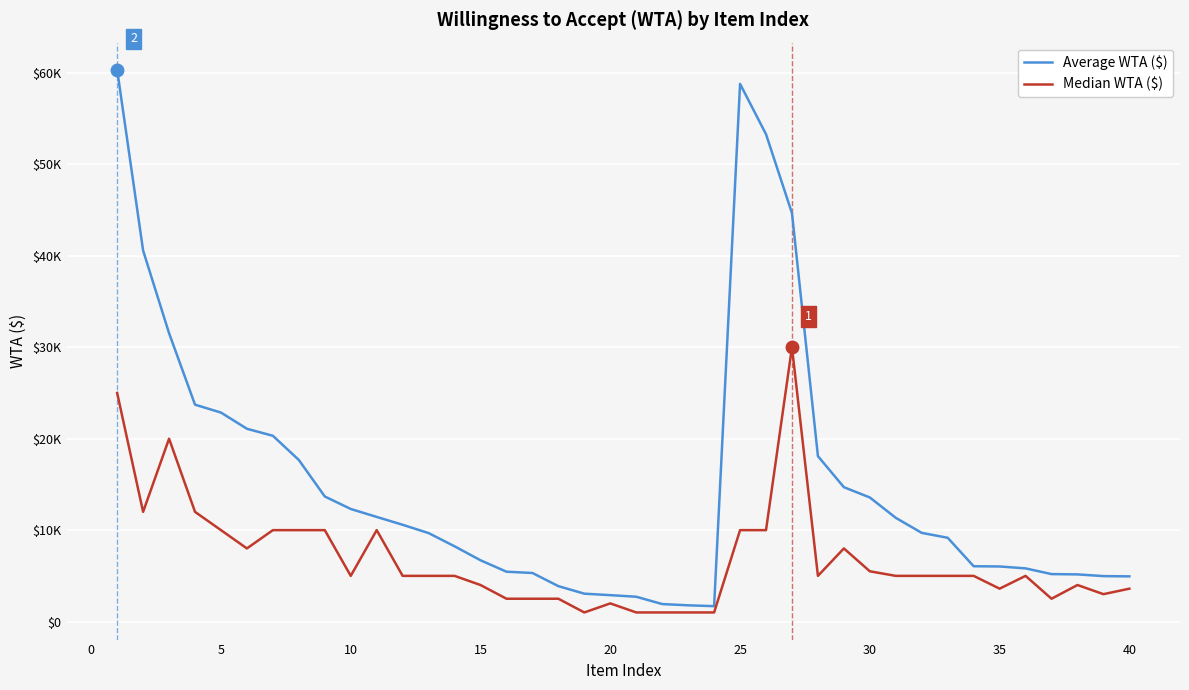

True or false: Median WTA ($) and Average WTA ($) cross at least once.

False